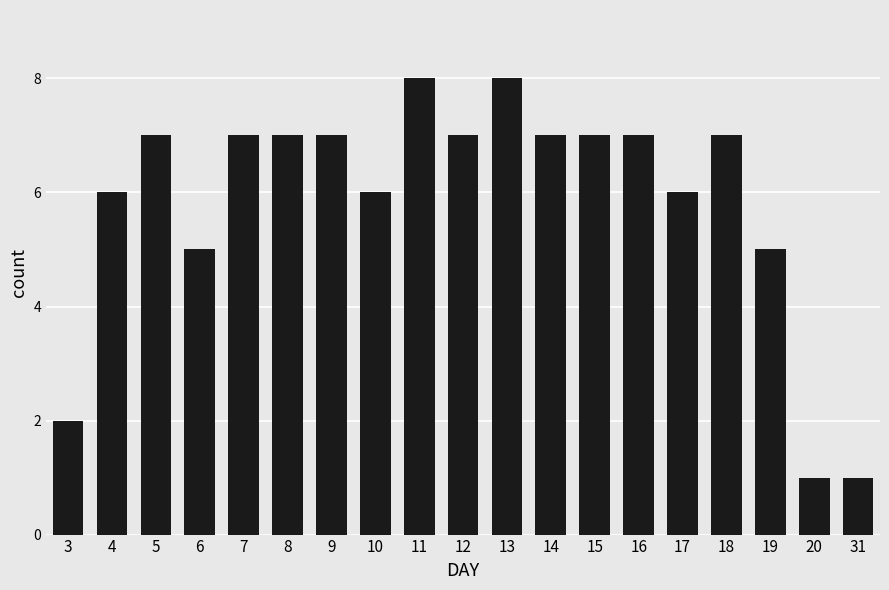

What is the maximum value shown in the chart?

8